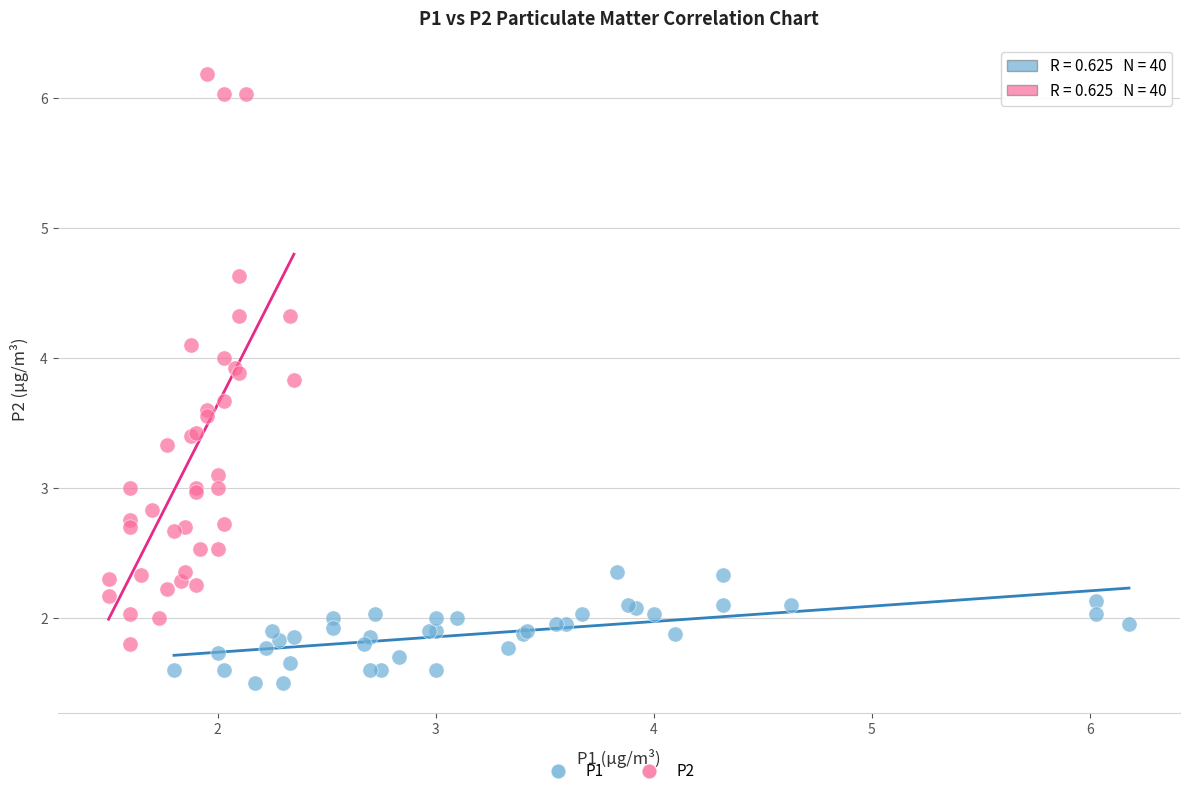

Which series has the widest spread of Y values?

P2